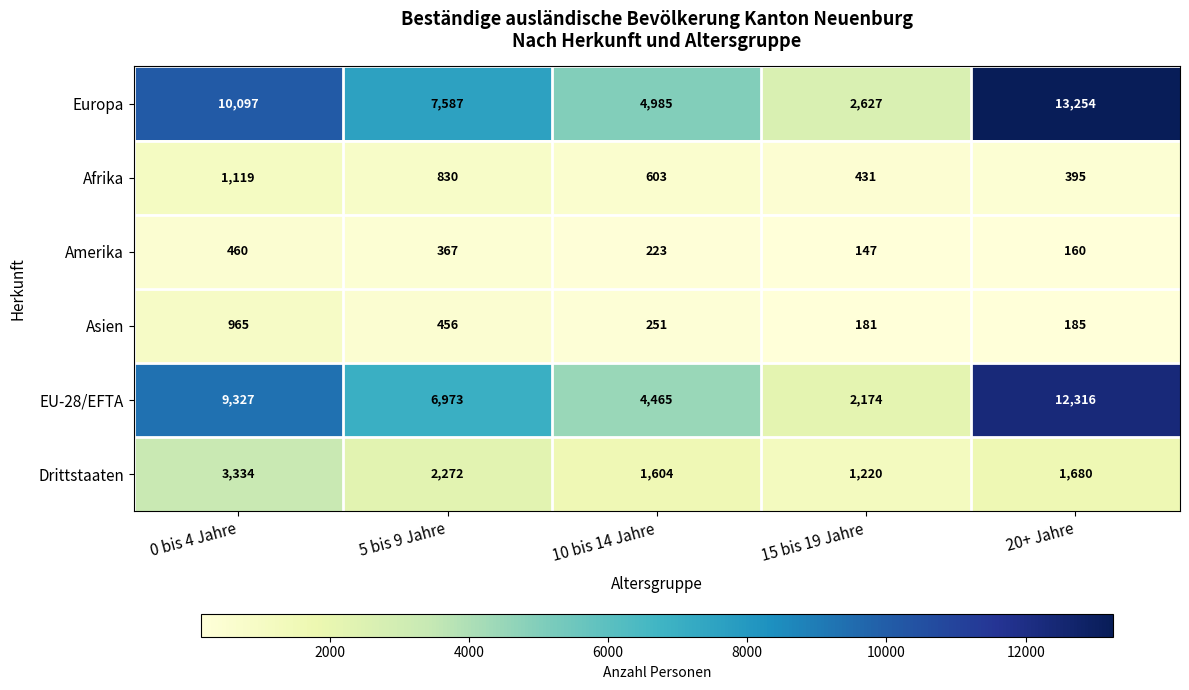

Is it true that Europa equals 10097 at 0 bis 4 Jahre?

True